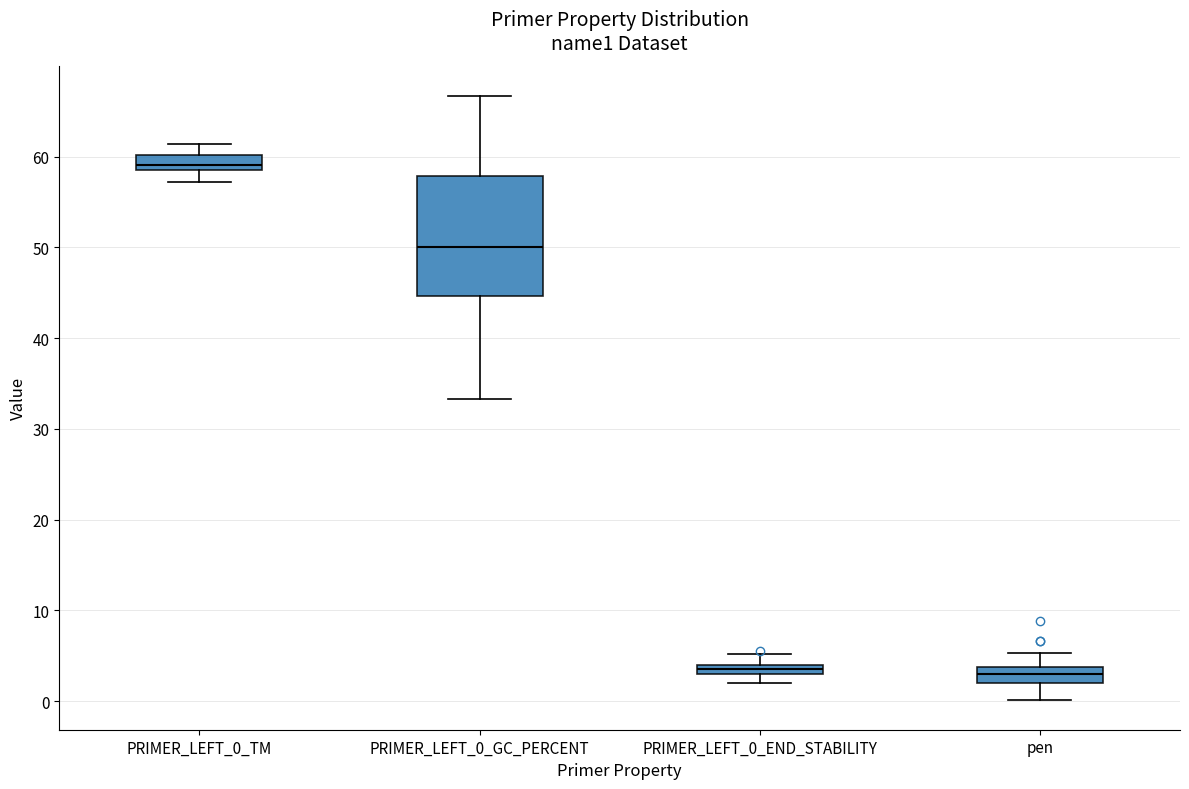

Which box is the tallest, from its lower edge to its upper edge?

PRIMER_LEFT_0_GC_PERCENT